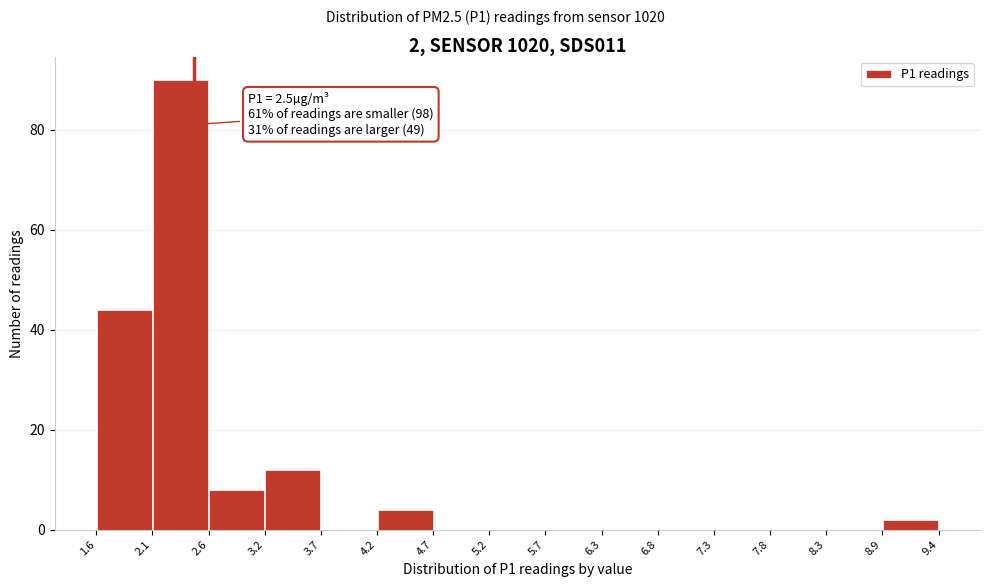

Over which range of the x-axis is the bar tallest?

2.1 to 2.6